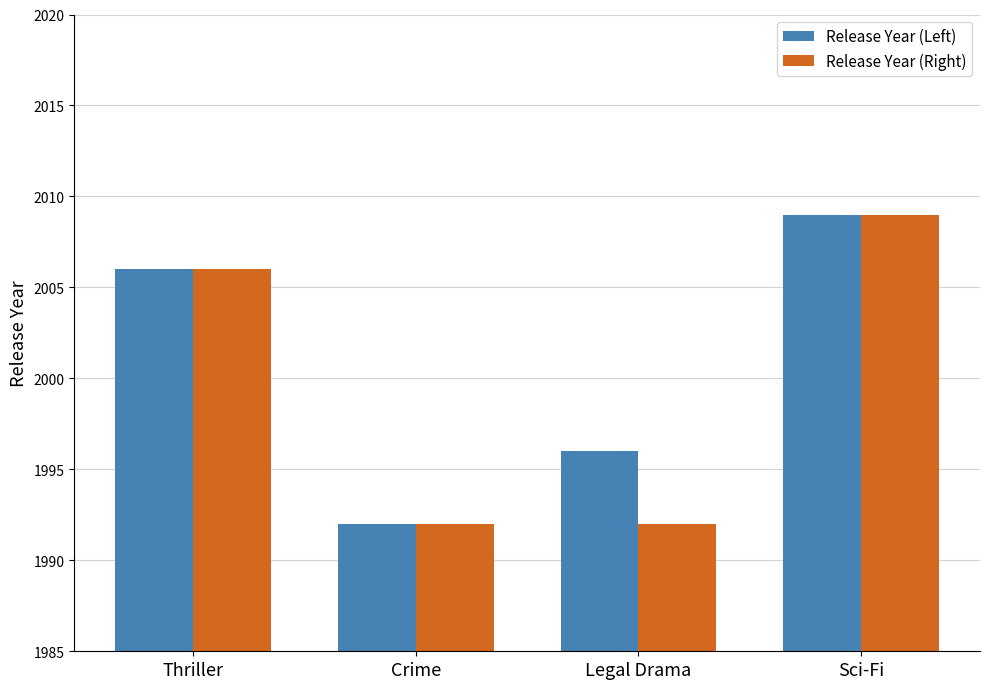

Rank the categories by Release Year (Left) value from lowest to highest.

Crime, Legal Drama, Thriller, Sci-Fi